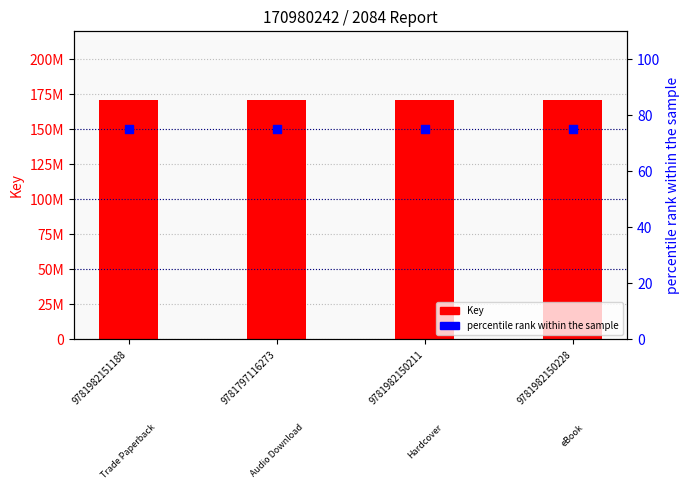

Which series has the widest spread of Y values?

Key